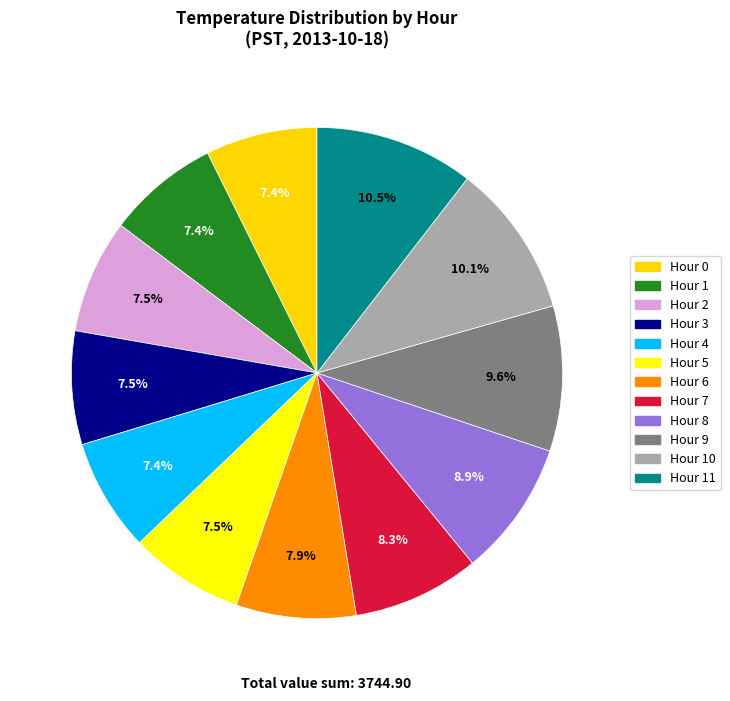

Between Hour 11 and Hour 0, which is larger?

Hour 11